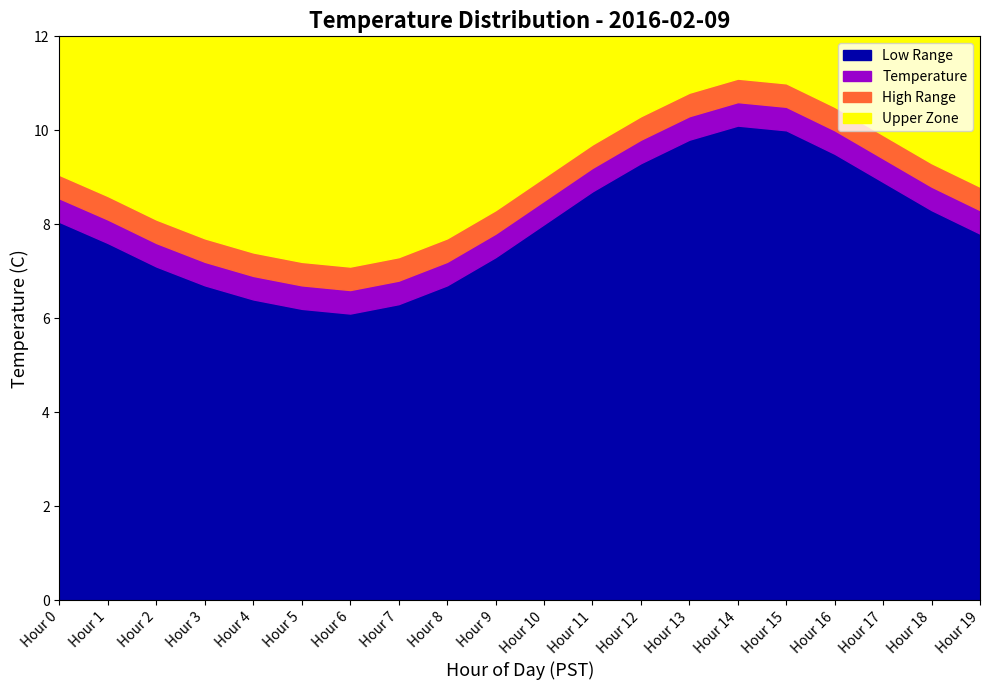

Does the chart have visible grid lines?

No